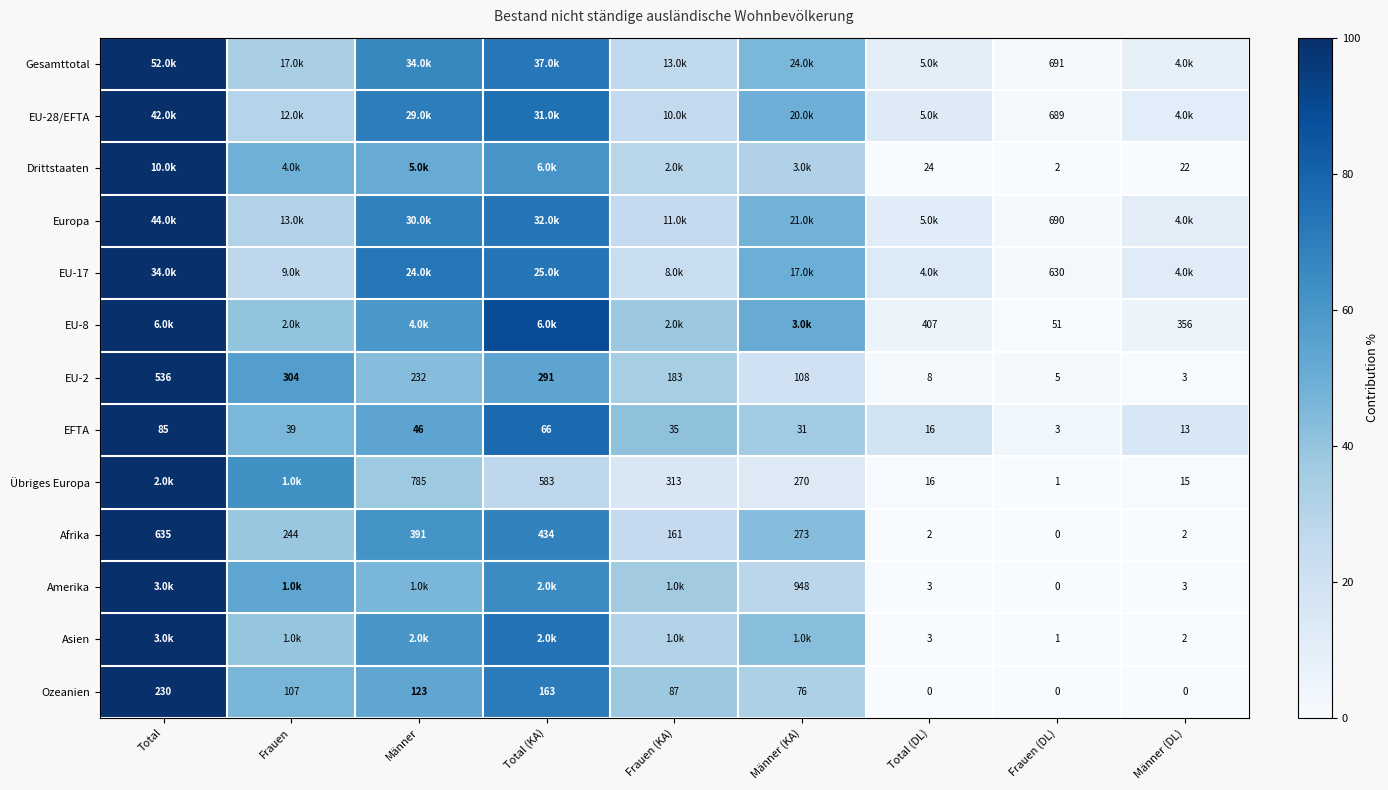

Where does the EU-2 series first go above 183?

Total